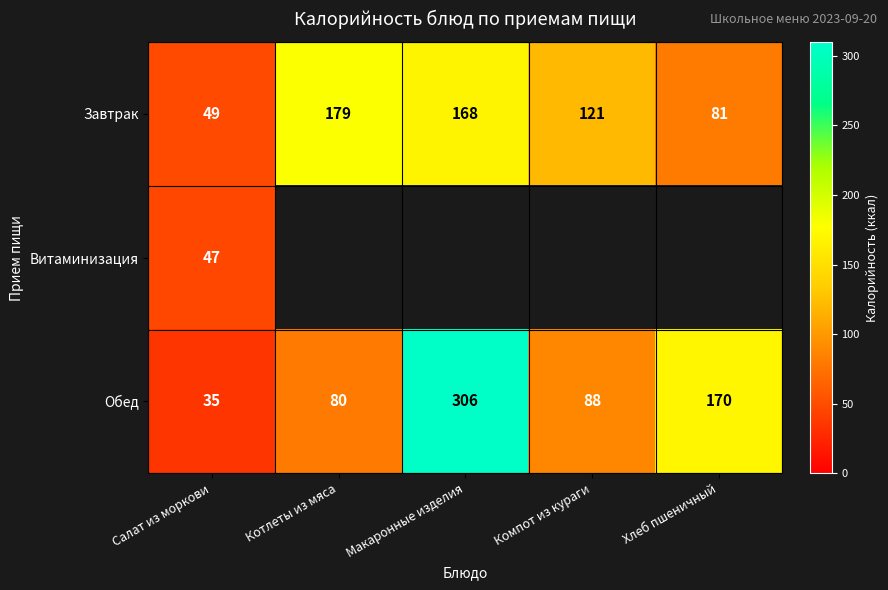

List the labels in order of Завтрак value, largest first.

Котлеты из мяса, Макаронные изделия, Компот из кураги, Хлеб пшеничный, Салат из моркови